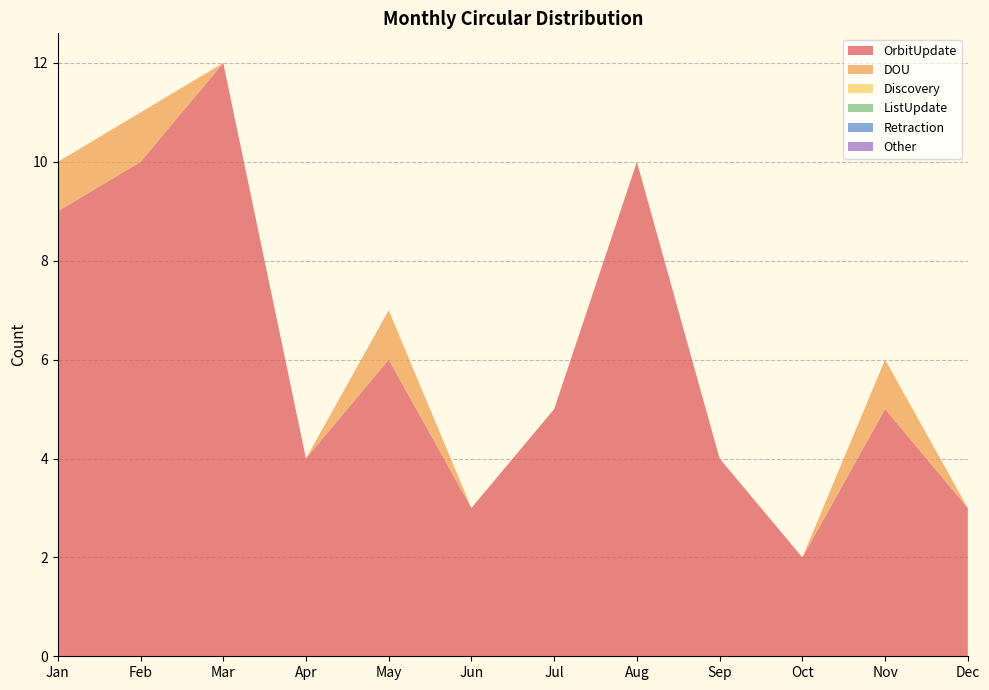

Reading left to right, list all the values displayed in this chart.

OrbitUpdate: Jan=9	Feb=10	Mar=12	Apr=4	May=6	Jun=3	Jul=5	Aug=10	Sep=4	Oct=2	Nov=5	Dec=3
DOU: Jan=1	Feb=1	Mar=0	Apr=0	May=1	Jun=0	Jul=0	Aug=0	Sep=0	Oct=0	Nov=1	Dec=0
Discovery: Jan=0	Feb=0	Mar=0	Apr=0	May=0	Jun=0	Jul=0	Aug=0	Sep=0	Oct=0	Nov=0	Dec=0
ListUpdate: Jan=0	Feb=0	Mar=0	Apr=0	May=0	Jun=0	Jul=0	Aug=0	Sep=0	Oct=0	Nov=0	Dec=0
Retraction: Jan=0	Feb=0	Mar=0	Apr=0	May=0	Jun=0	Jul=0	Aug=0	Sep=0	Oct=0	Nov=0	Dec=0
Other: Jan=0	Feb=0	Mar=0	Apr=0	May=0	Jun=0	Jul=0	Aug=0	Sep=0	Oct=0	Nov=0	Dec=0